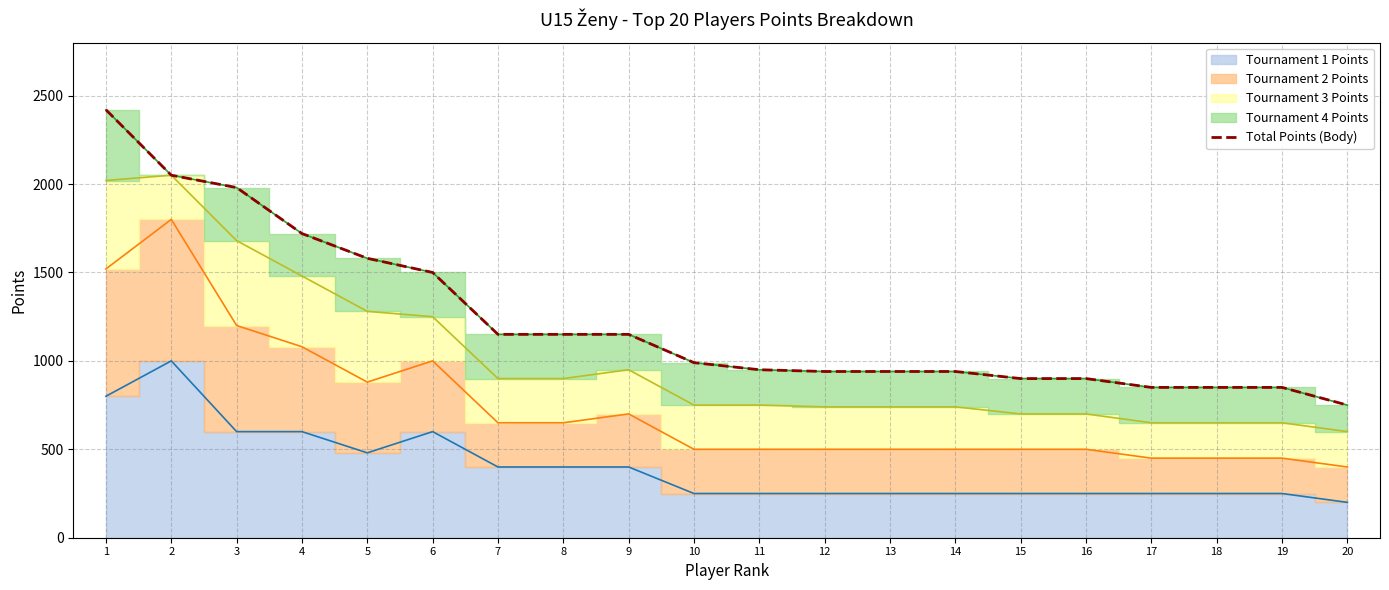

Rank the categories by value from lowest to highest.

20, 17, 18, 19, 15, 16, 12, 13, 14, 11, 10, 7, 8, 9, 6, 5, 4, 3, 2, 1